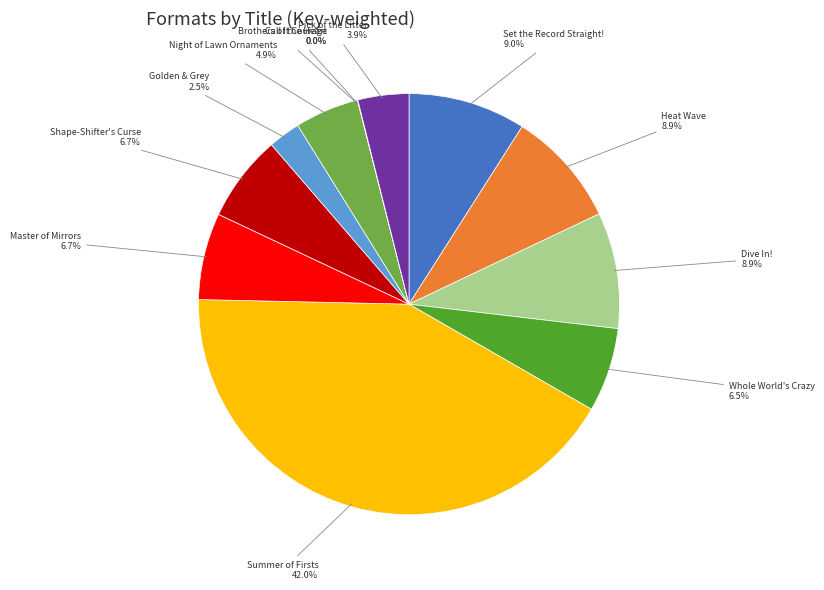

Is there any slice that represents more than half of the pie?

No